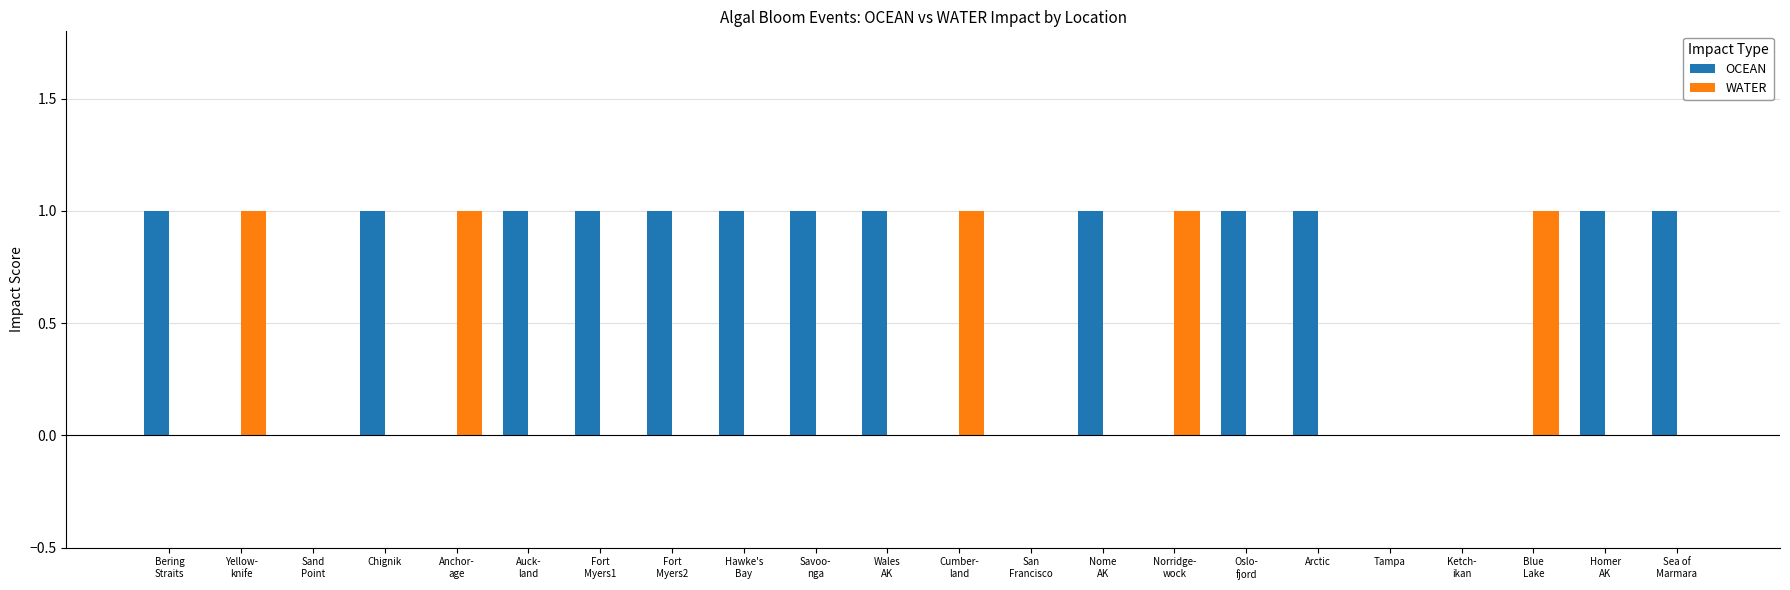

Count the number of categories in the chart.

22